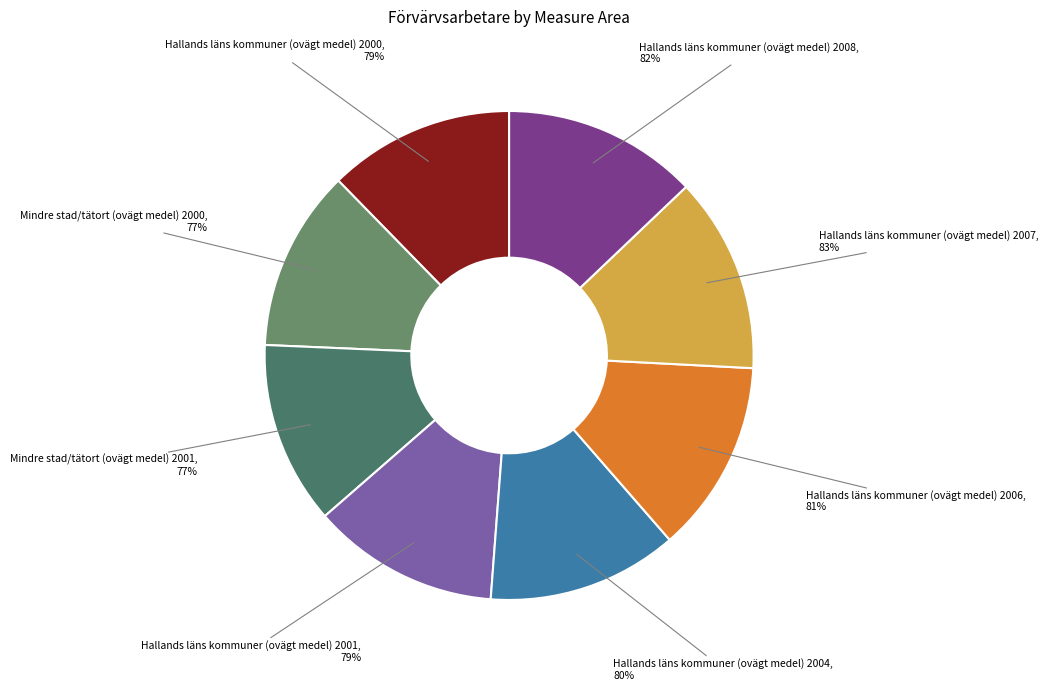

Is the sum of Mindre stad/tätort (ovägt medel) 2001 and Hallands läns kommuner (ovägt medel) 2008 greater than half?

No